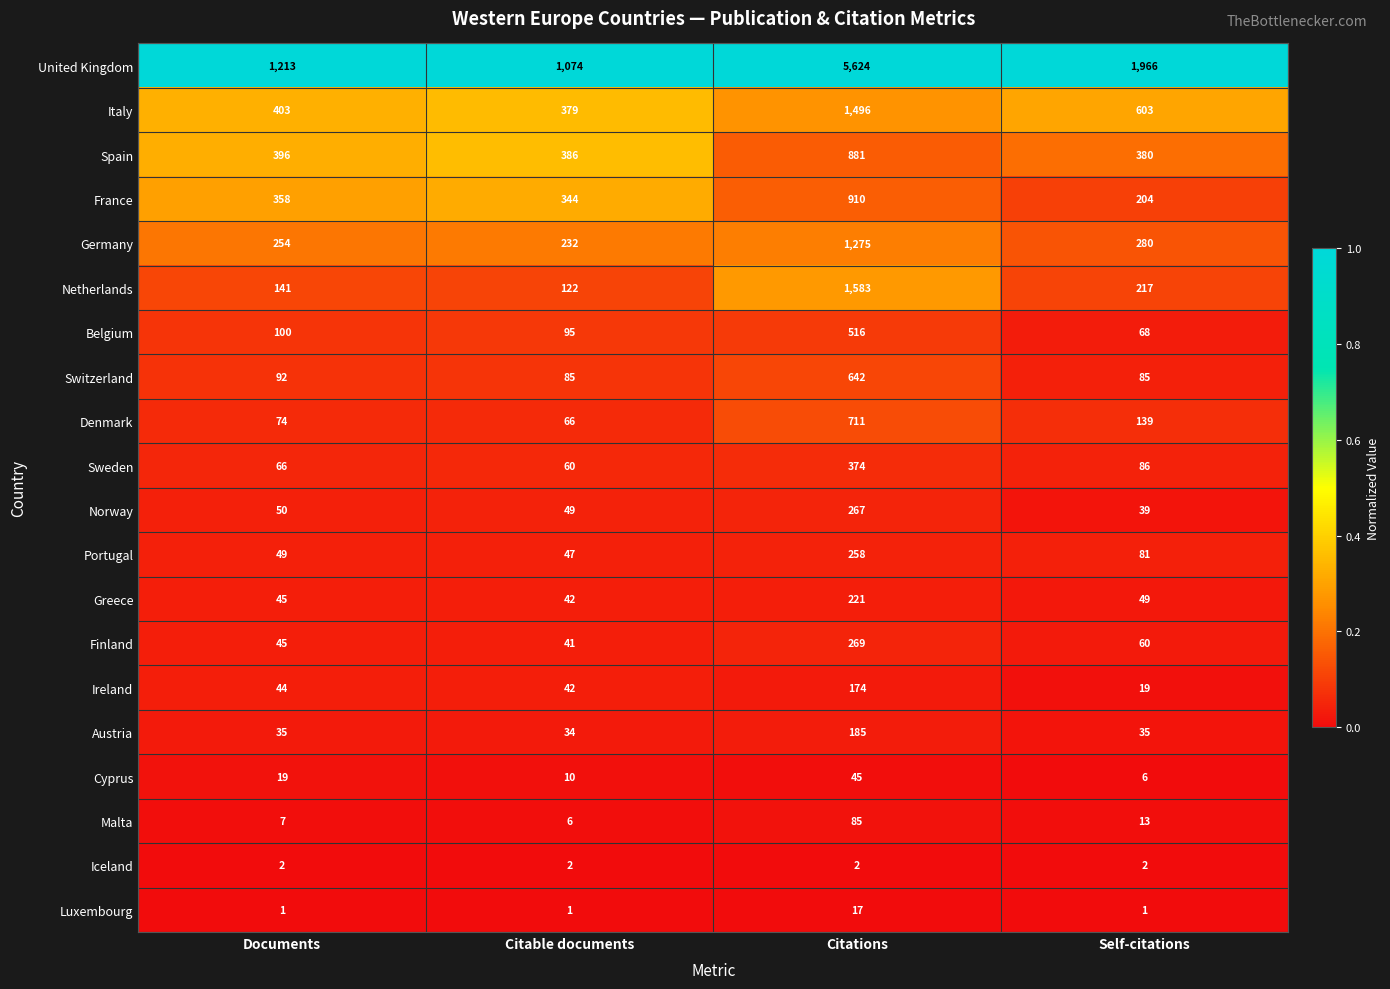

At which category does the chart reach its peak across all series?

Citations